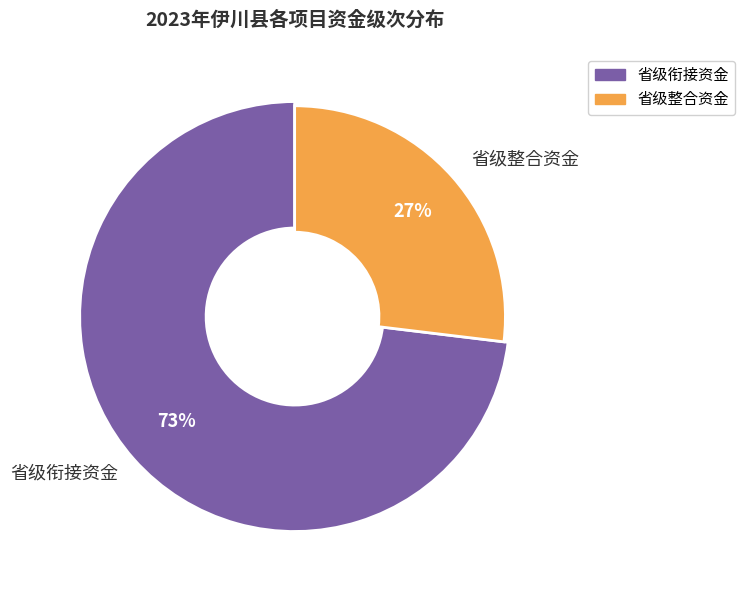

The 3 slice represents 1% of the pie. True or false?

False